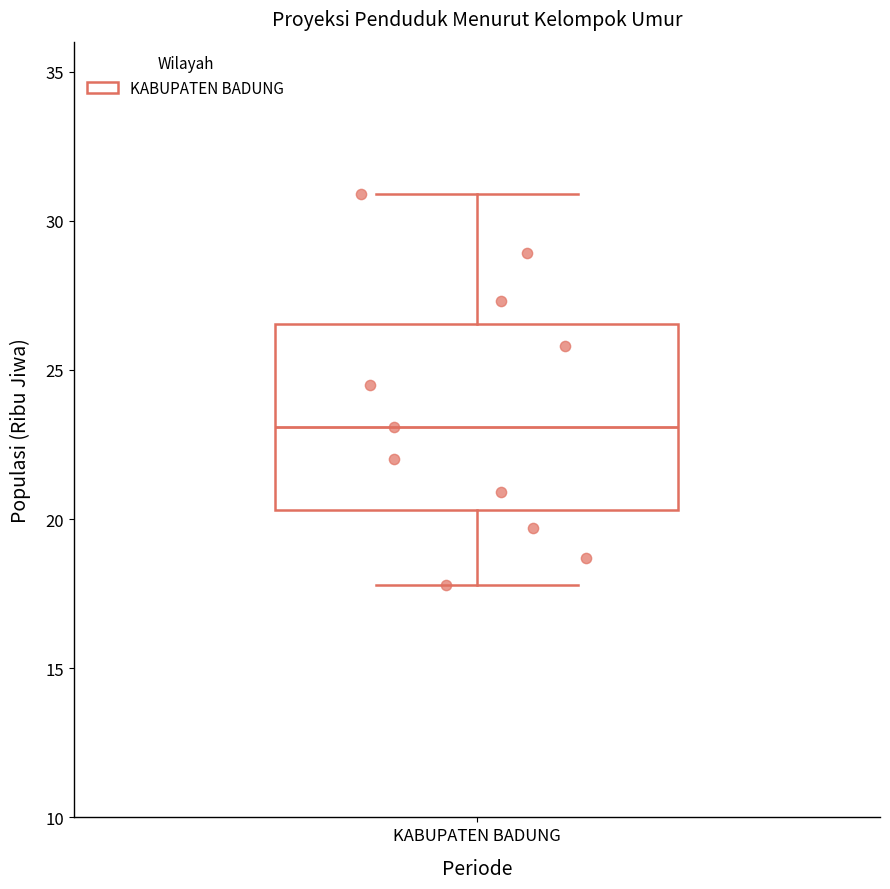

Read this box plot against the y-axis: the position of the median line, the range covered by the box, and the ends of both whiskers. The values are not printed on the chart, so give them approximately, as read against the axis.

median 23.0, box 20.5 to 26.5, whiskers 18.0 to 31.0